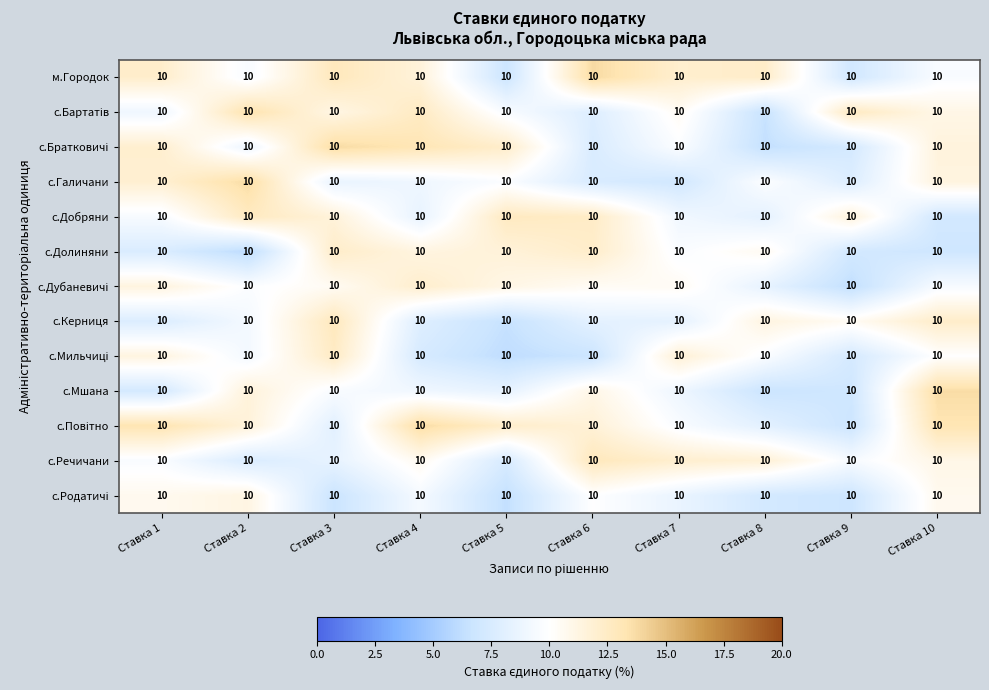

What is the average value of the с.Дубаневичі series?

10.0